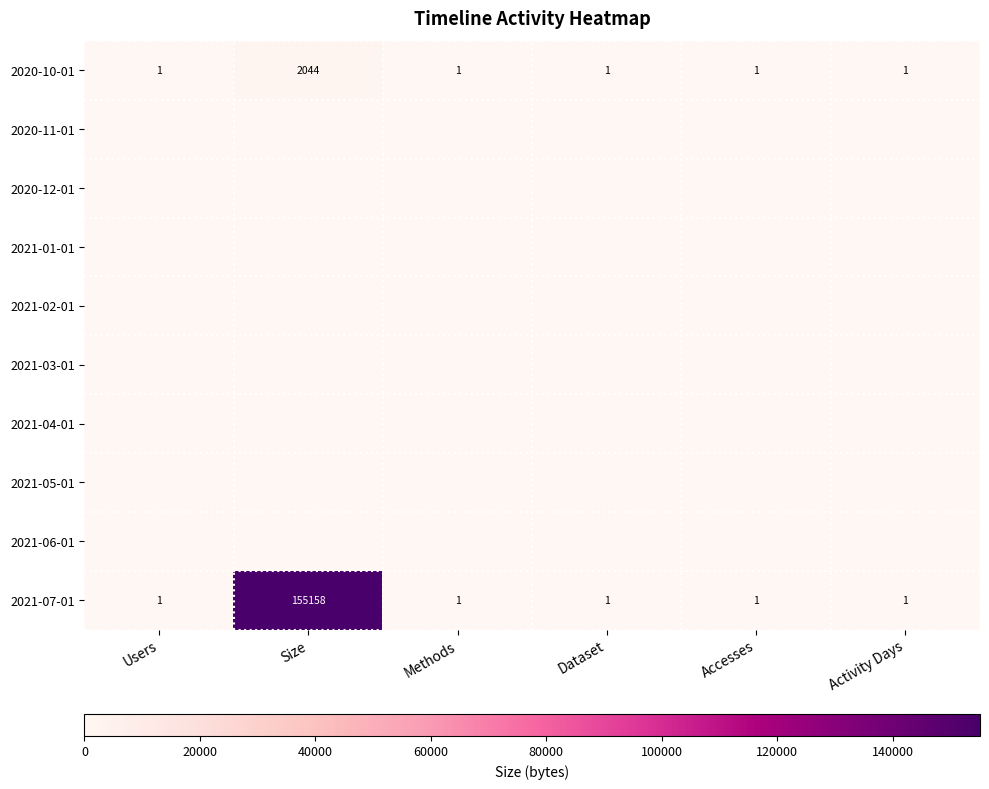

At which label does 2020-10-01 reach its peak?

Size